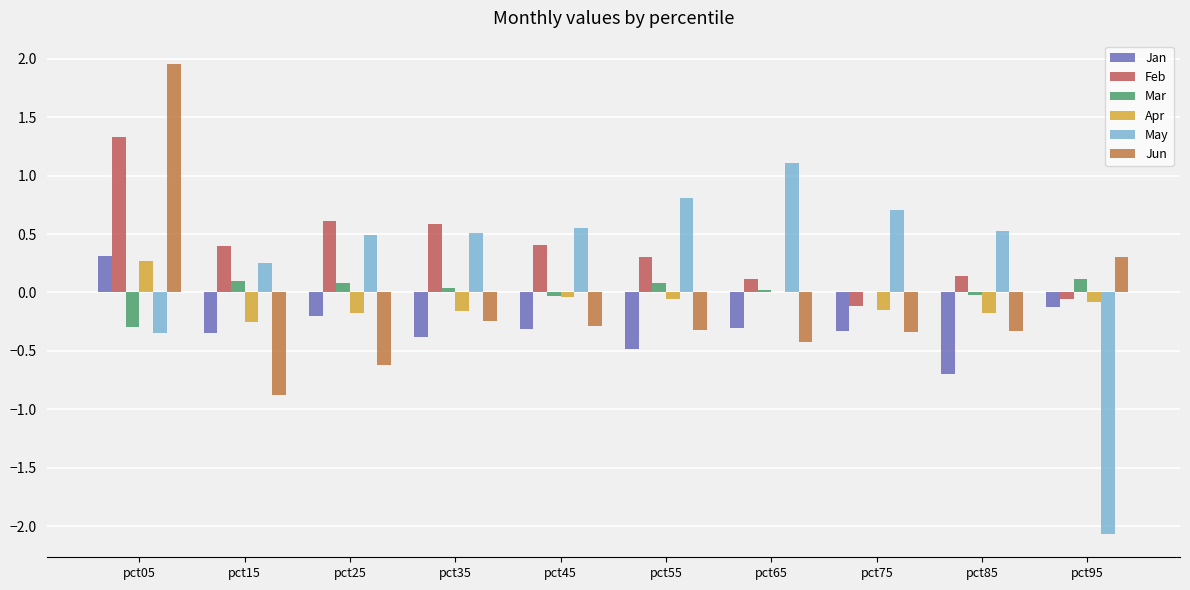

Count the number of categories in the chart.

10